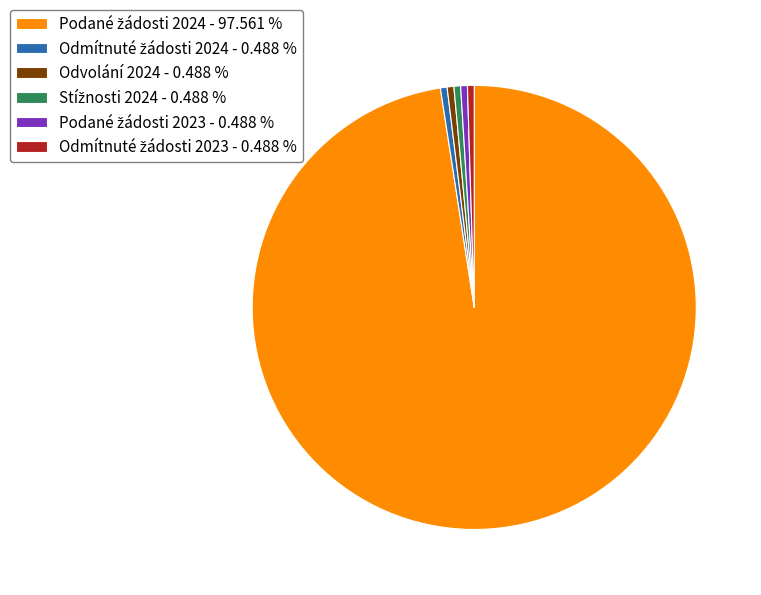

Is there a majority slice in this chart?

Yes